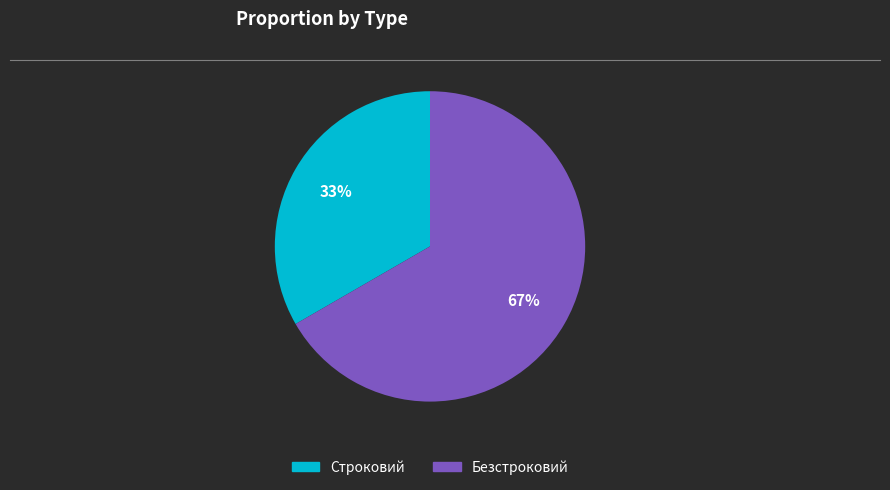

Count the number of slices in the pie.

2